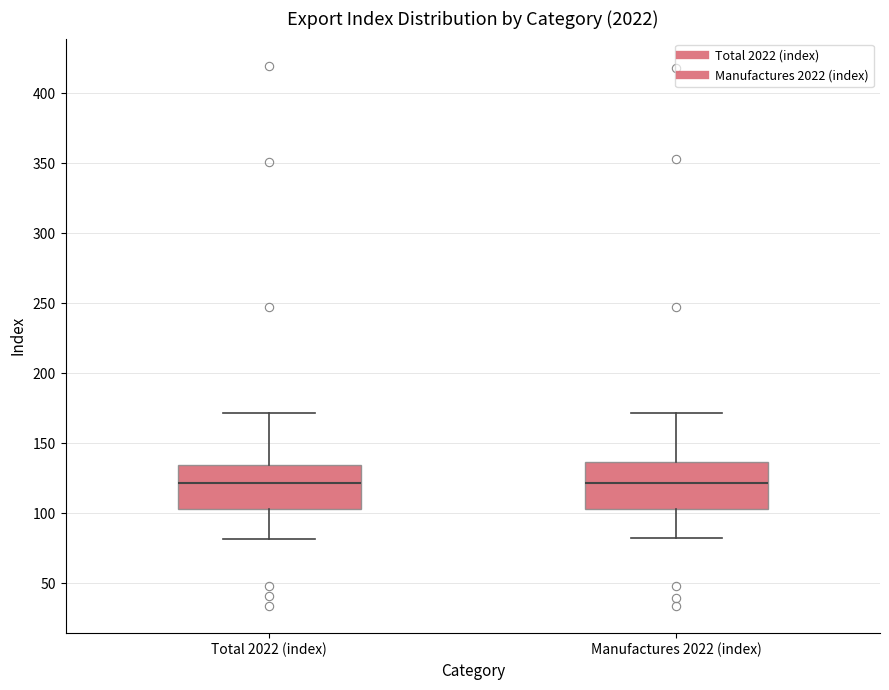

Where does the lower whisker of the box for Manufactures 2022 (index) end on the y-axis? The values are not printed on the chart, so give them approximately, as read against the axis.

80